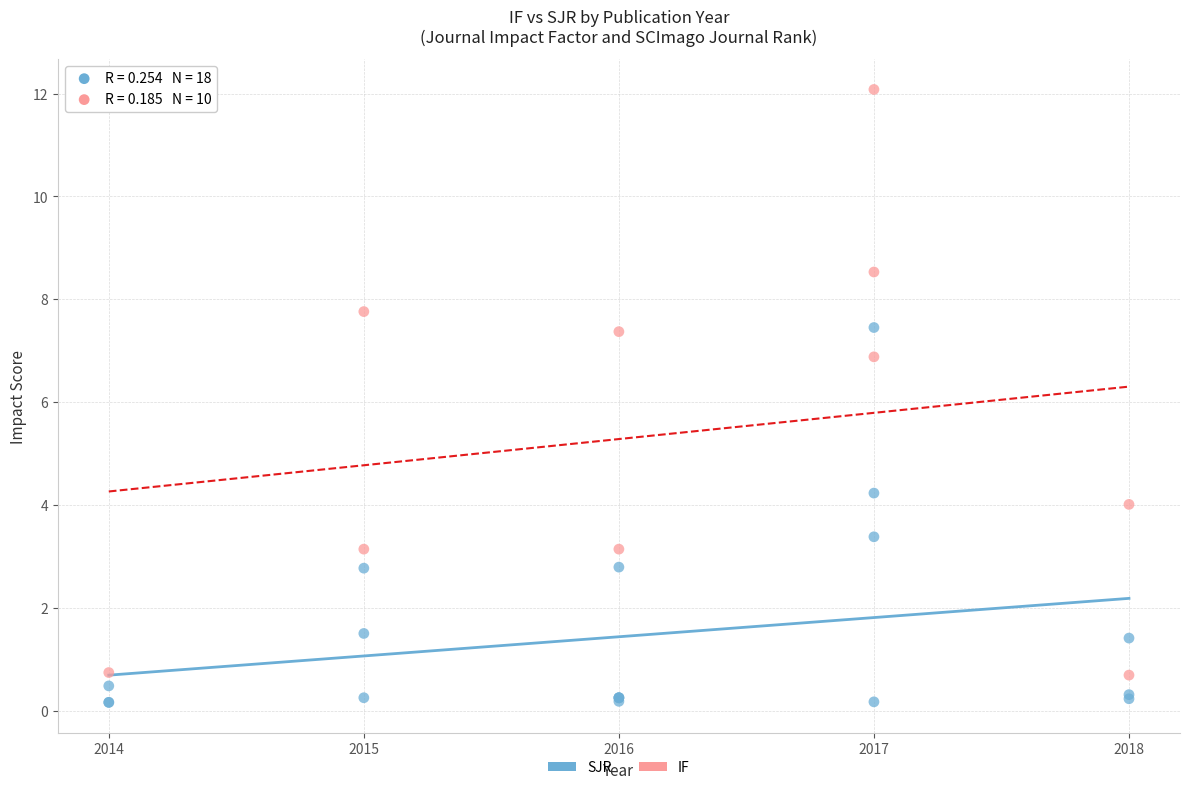

Which series reaches the maximum Y coordinate?

IF